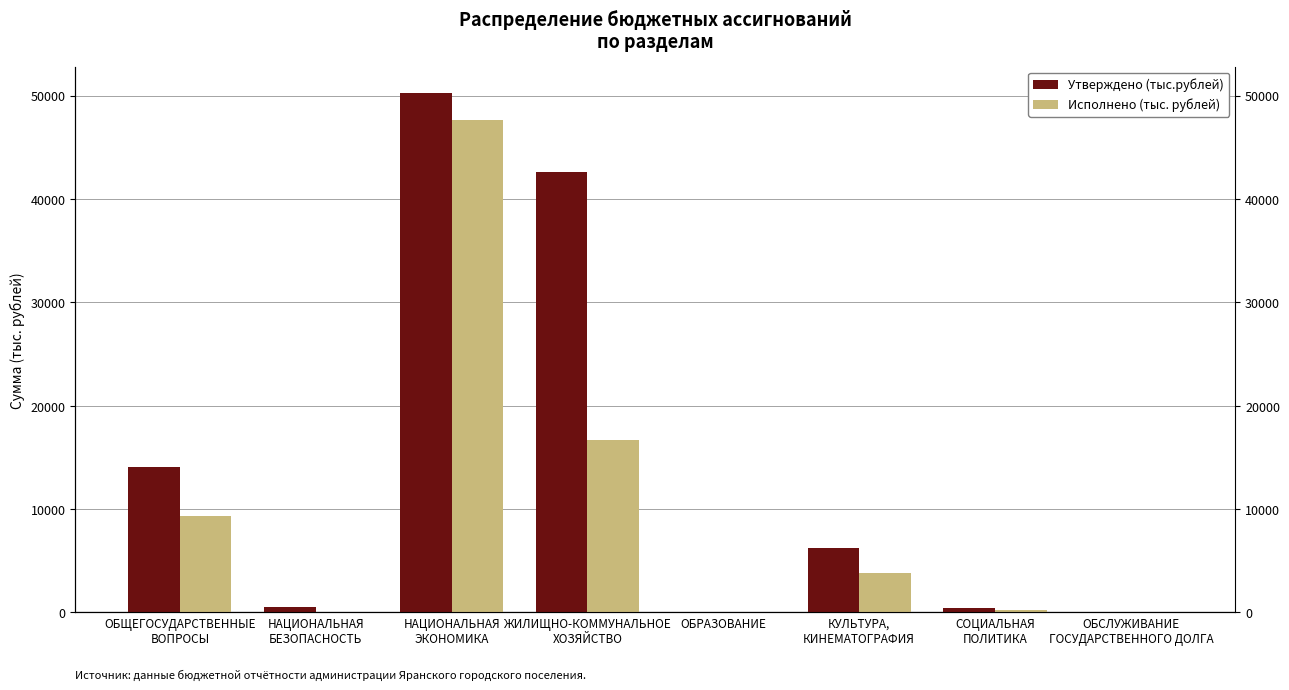

Where is Утверждено (тыс.рублей) nearest to the value 25146?

ОБЩЕГОСУДАРСТВЕННЫЕ
ВОПРОСЫ